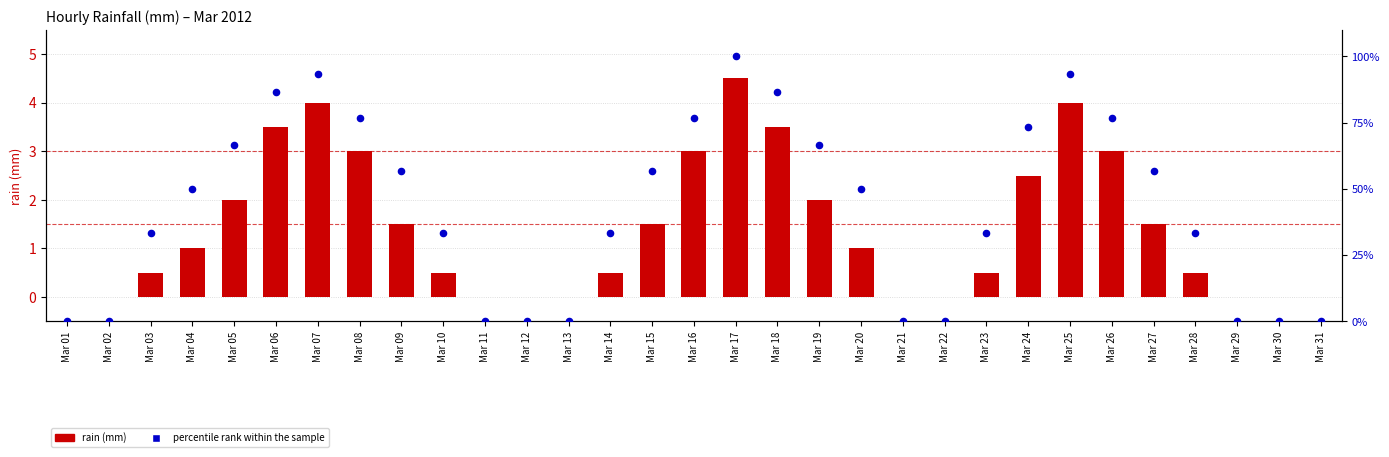

What is the total value across all series at Mar 04?

51.0